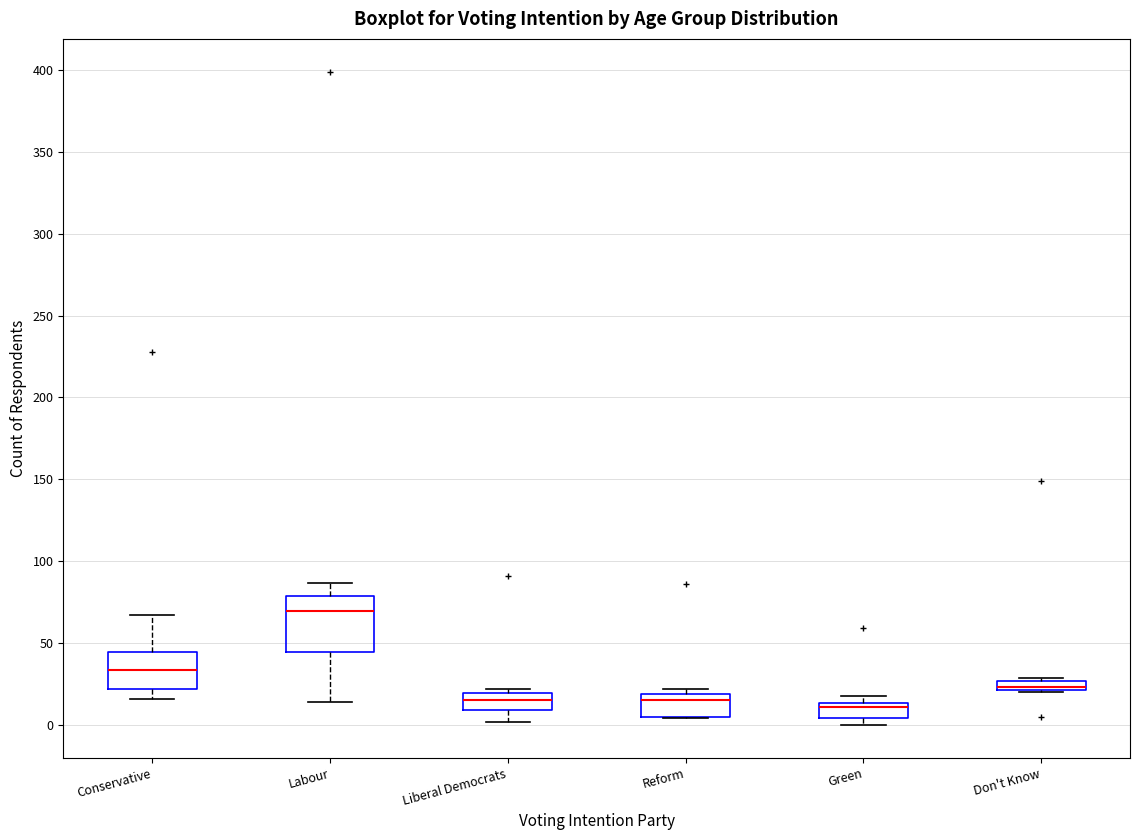

Comparing the boxes themselves (not the whiskers), which one is the tallest?

Labour